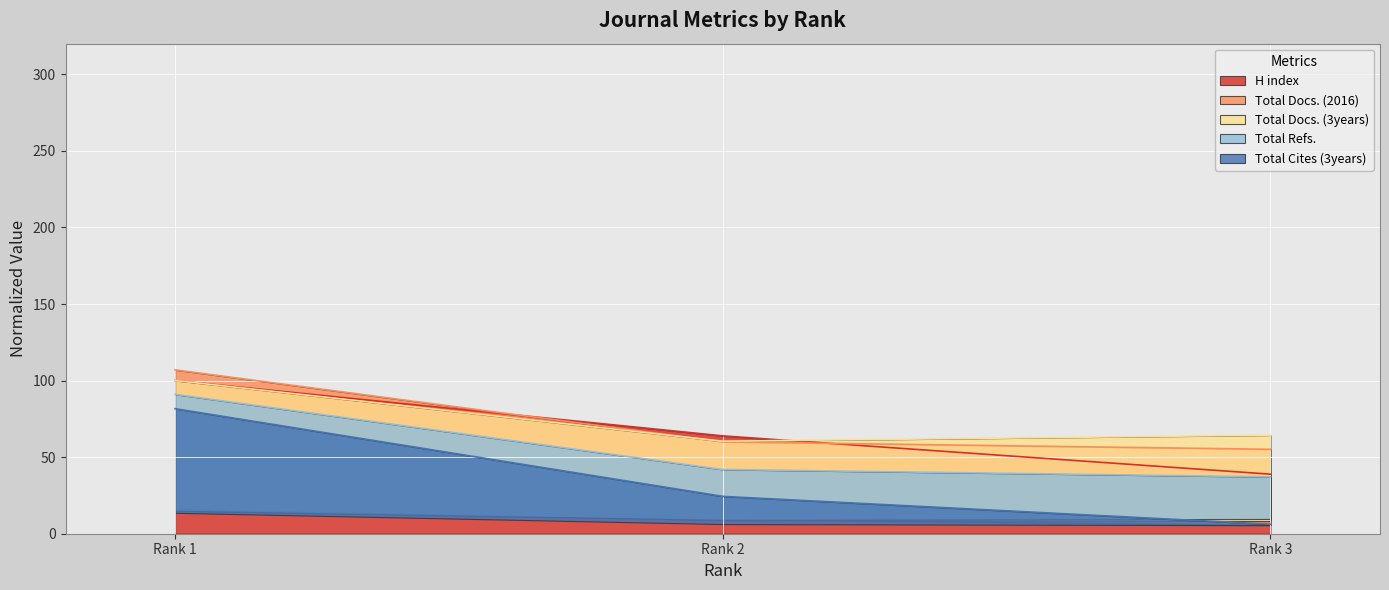

How many lines are shown in the chart?

5